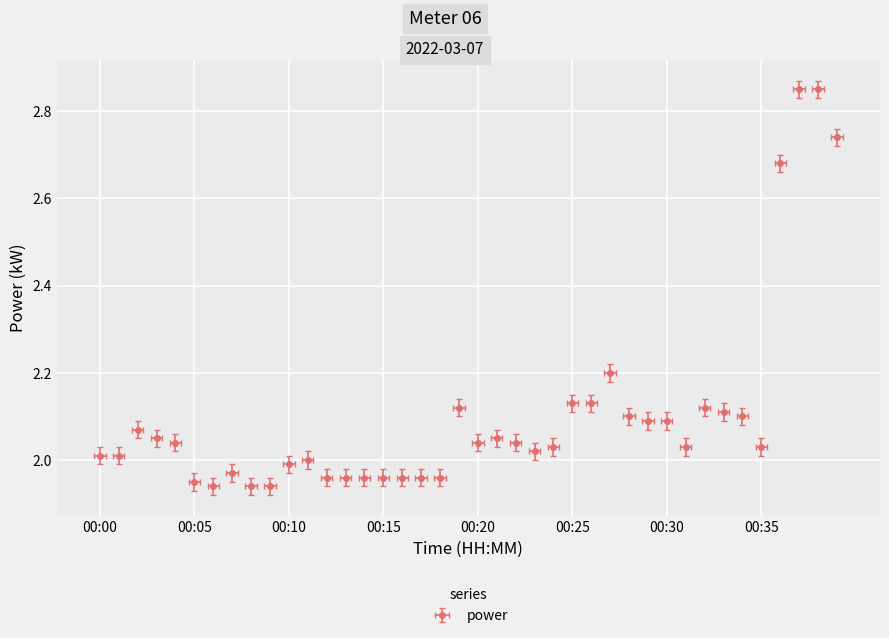

Reading left to right, extract all data points from this chart.

00:00=2.0	00:01=2.0	00:02=2.1	00:03=2.0	00:04=2.0	00:05=1.9	00:06=1.9	00:07=2.0	00:08=1.9	00:09=1.9	00:10=2.0	00:11=2.0	00:12=2.0	00:13=2.0	00:14=2.0	00:15=2.0	00:16=2.0	00:17=2.0	00:18=2.0	00:19=2.1	00:20=2.0	00:21=2.0	00:22=2.0	00:23=2.0	00:24=2.0	00:25=2.1	00:26=2.1	00:27=2.2	00:28=2.1	00:29=2.1	00:30=2.1	00:31=2.0	00:32=2.1	00:33=2.1	00:34=2.1	00:35=2.0	00:36=2.7	00:37=2.9	00:38=2.9	00:39=2.7